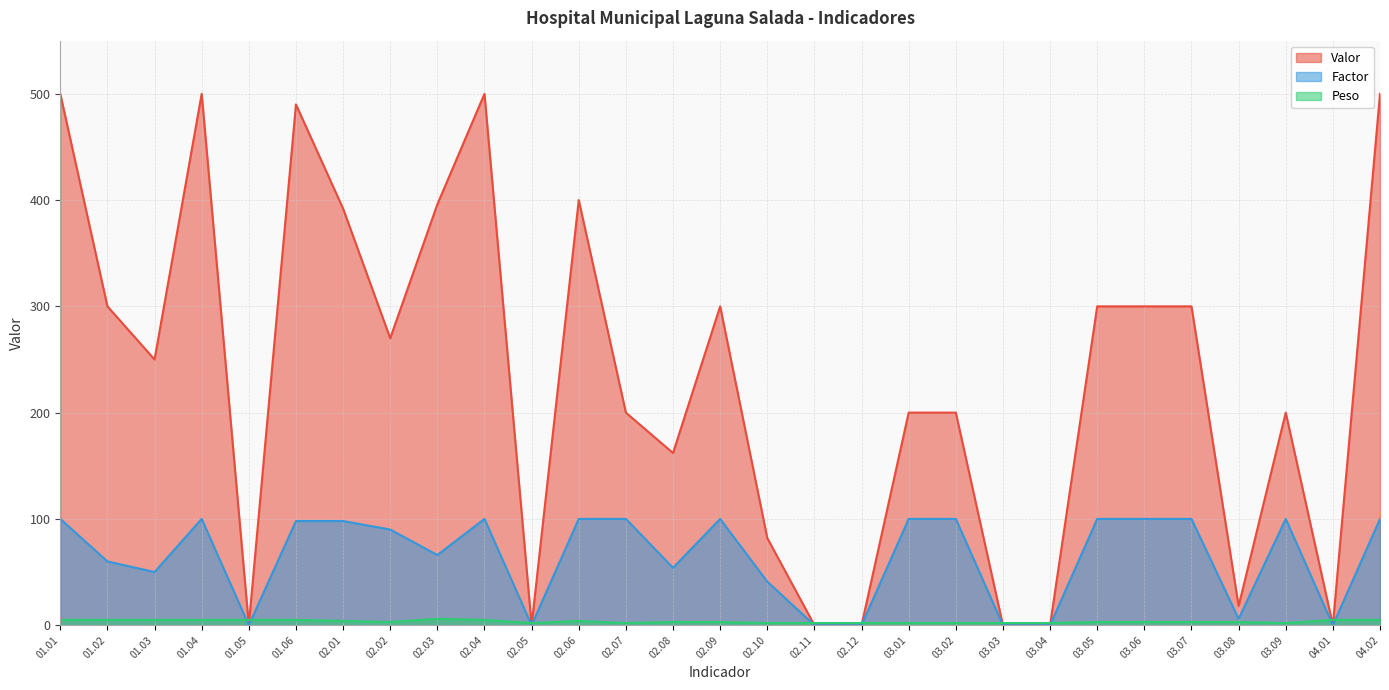

Rank the series at 01.02 from lowest to highest value.

Peso, Factor, Valor